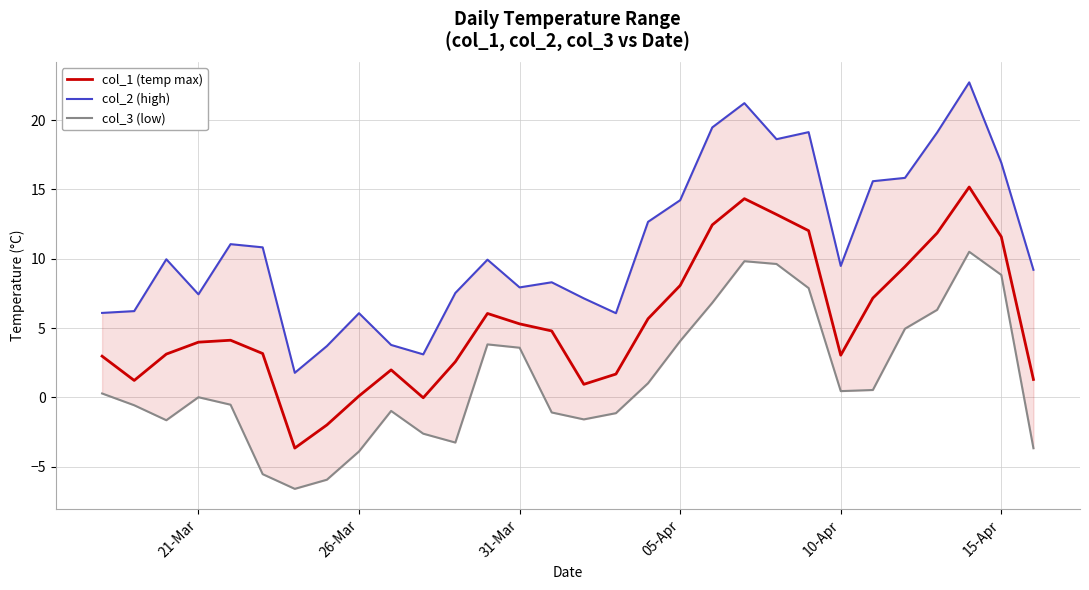

What is the minimum value for col_1 (temp max)?

-3.7